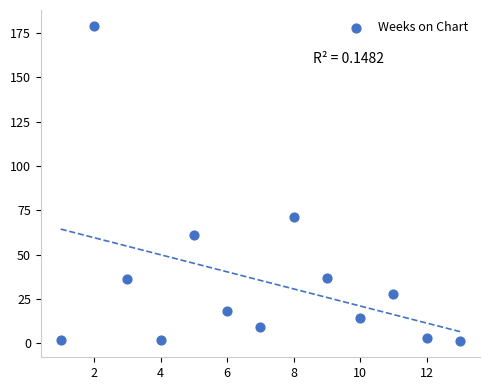

What is the range of Y values (max minus min)?

178